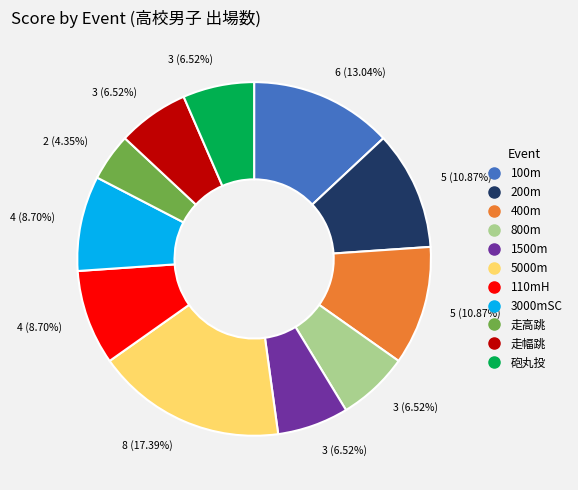

The 200m slice represents 11% of the pie. True or false?

True